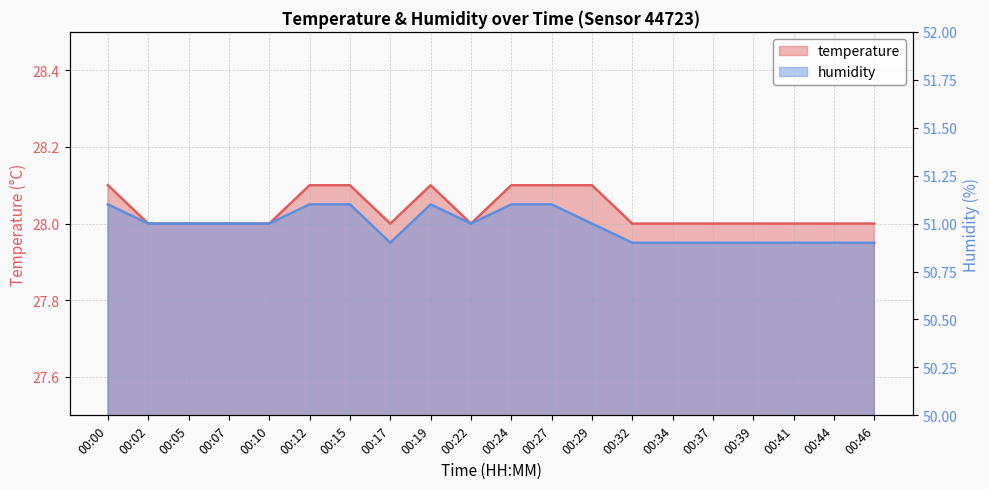

Which series has the widest spread of values?

humidity